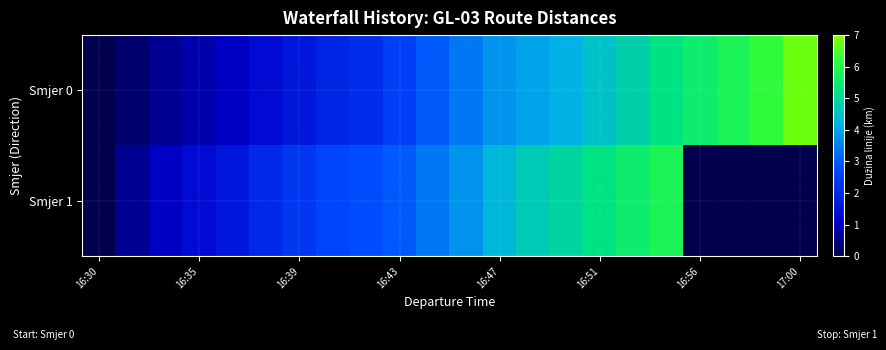

Reading left to right, what are all the values shown in this chart?

Smjer 0: 0.0	0.3	0.6	0.8	1.0	1.3	1.6	1.9	2.1	2.5	3.0	3.4	3.8	4.0	4.2	4.5	4.8	5.2	5.5	5.8	6.2	6.8
Smjer 1: 0.0	0.6	1.0	1.3	1.6	2.0	2.3	2.6	2.8	3.0	3.4	3.8	4.3	4.7	4.9	5.2	5.5	5.8	0.0	0.0	0.0	0.0